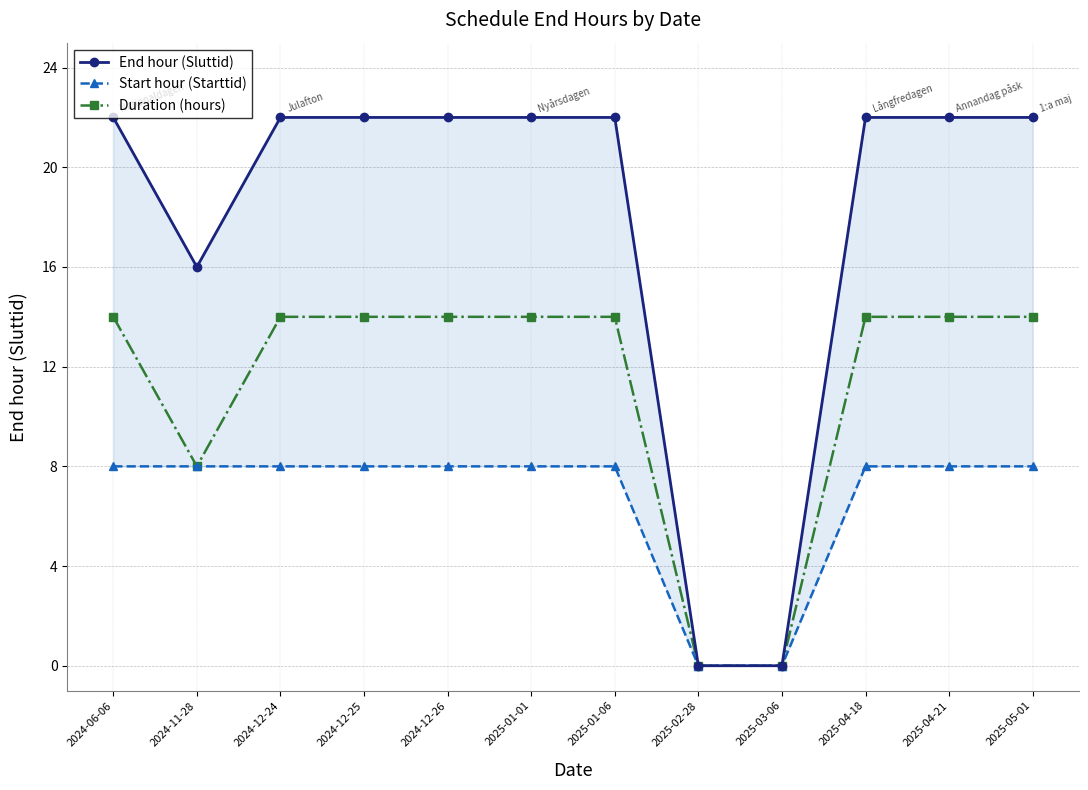

True or false: Duration (hours) has a value of 24 at 2025-04-18.

False